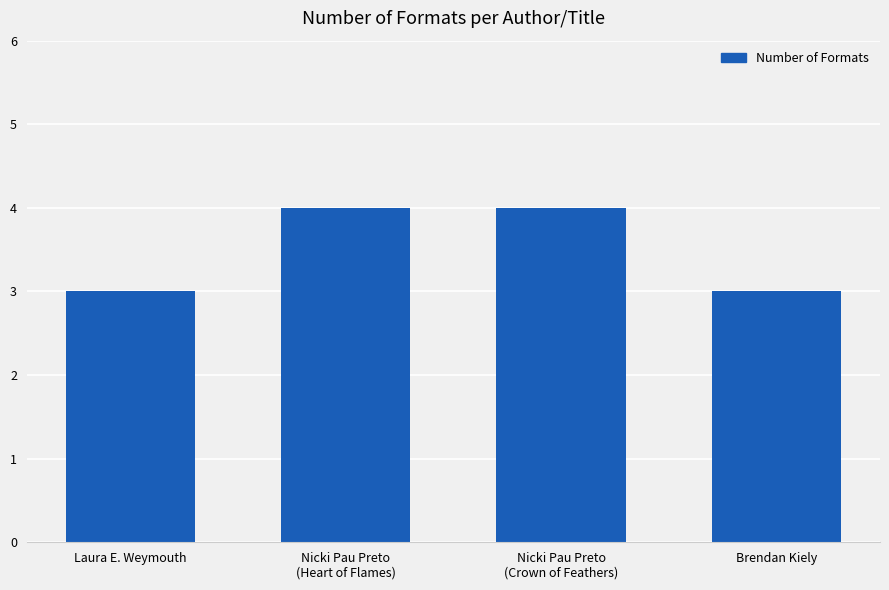

What is the sum of the values at Brendan Kiely and Laura E. Weymouth?

6